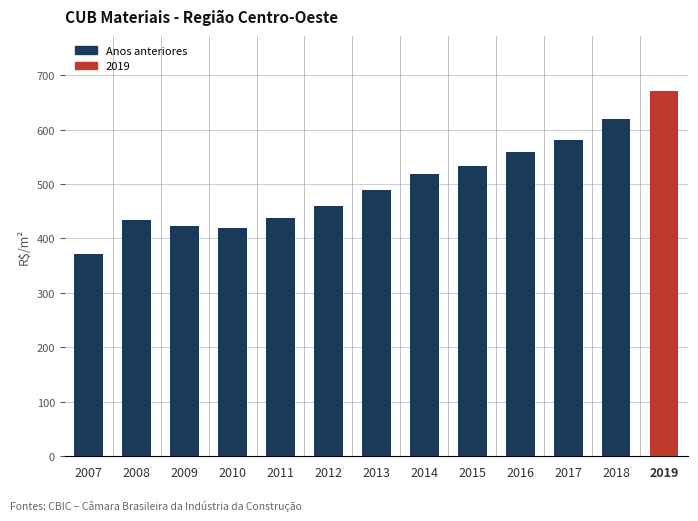

How many bars are there in total?

13